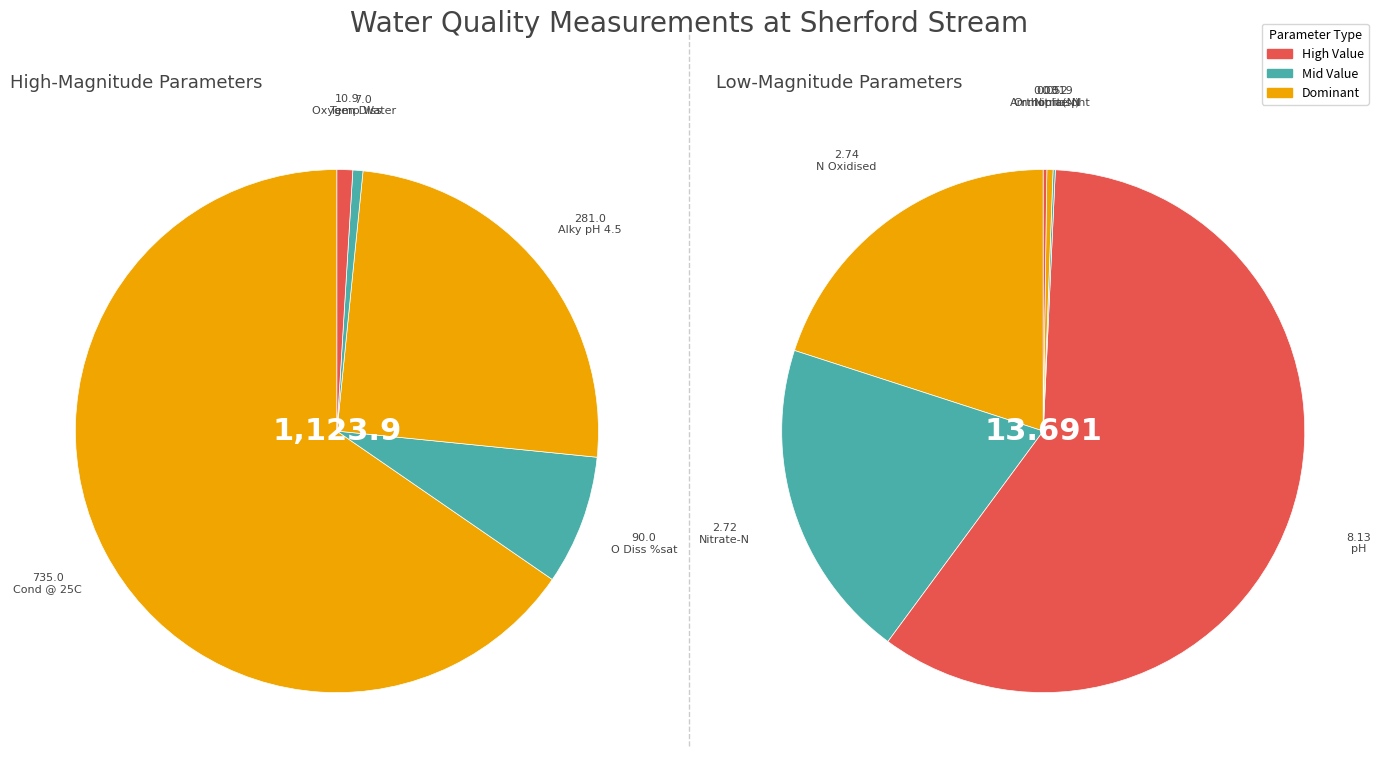

How many slices are in this pie chart?

12